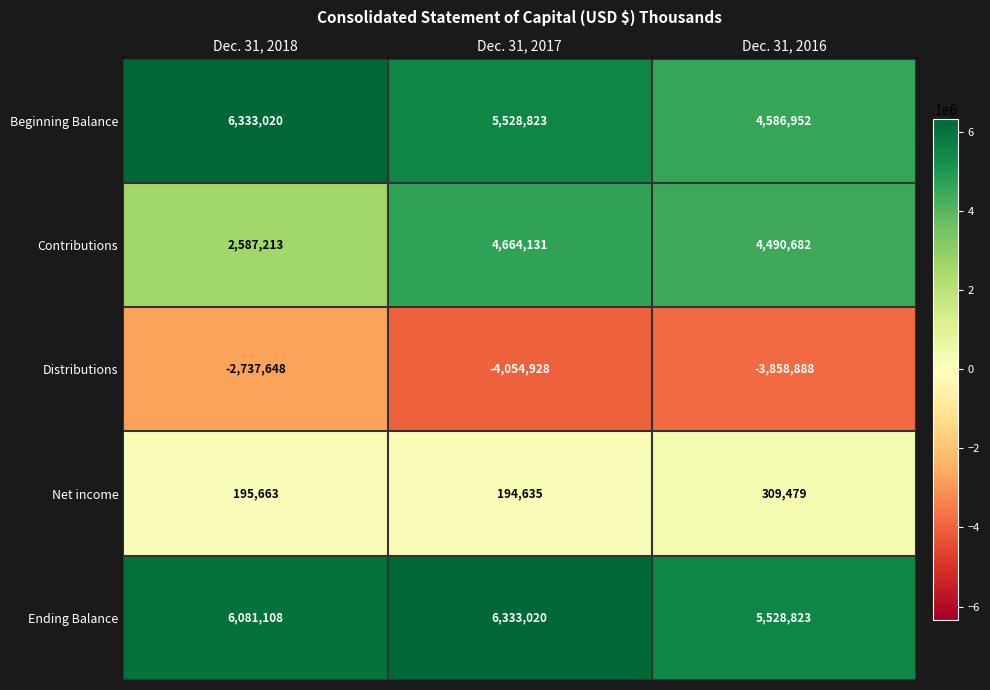

What is the difference between the Ending Balance values at Dec. 31, 2016 and Dec. 31, 2017?

804197